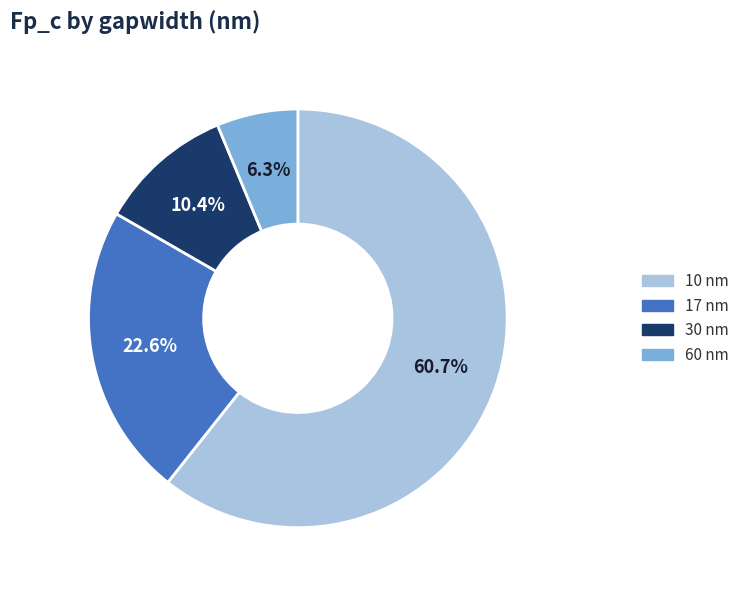

To the nearest percent, what is the combined percentage of 17 and 60?

29%